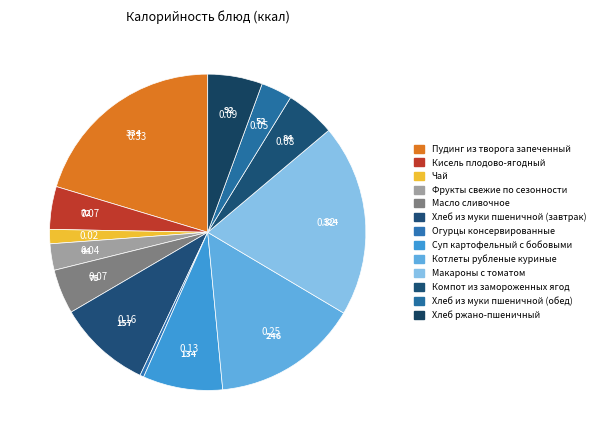

How many segments does this pie chart have?

13